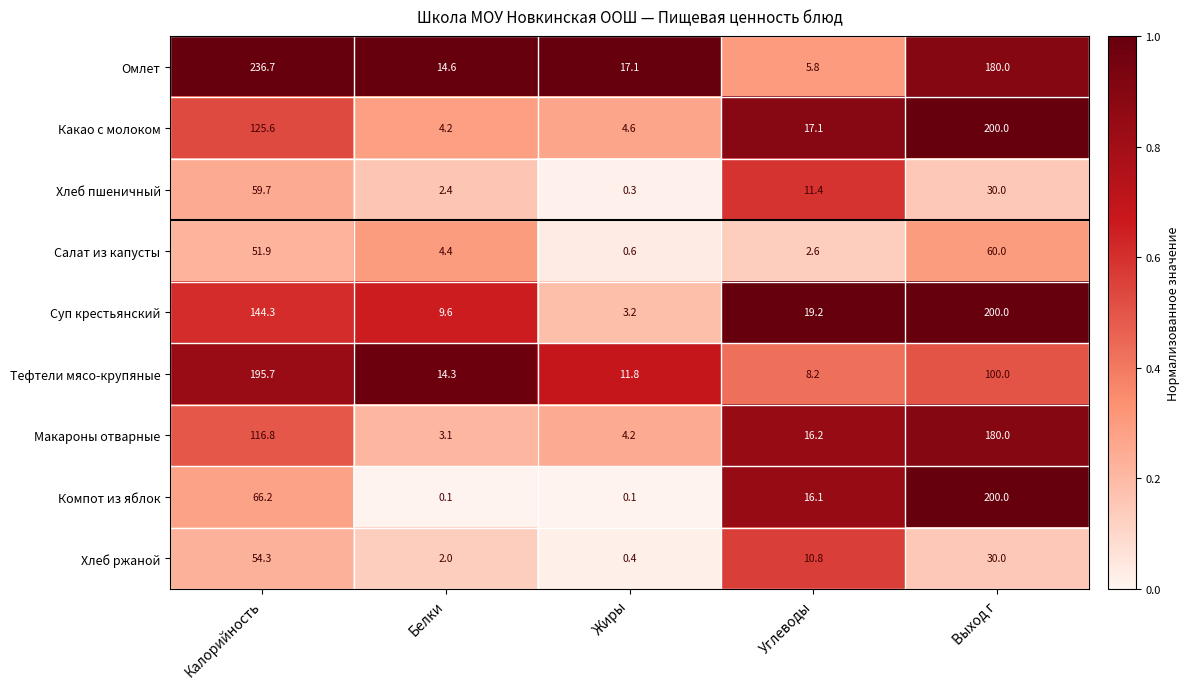

The Суп крестьянский series shows 3.2 at Белки. True or false?

False